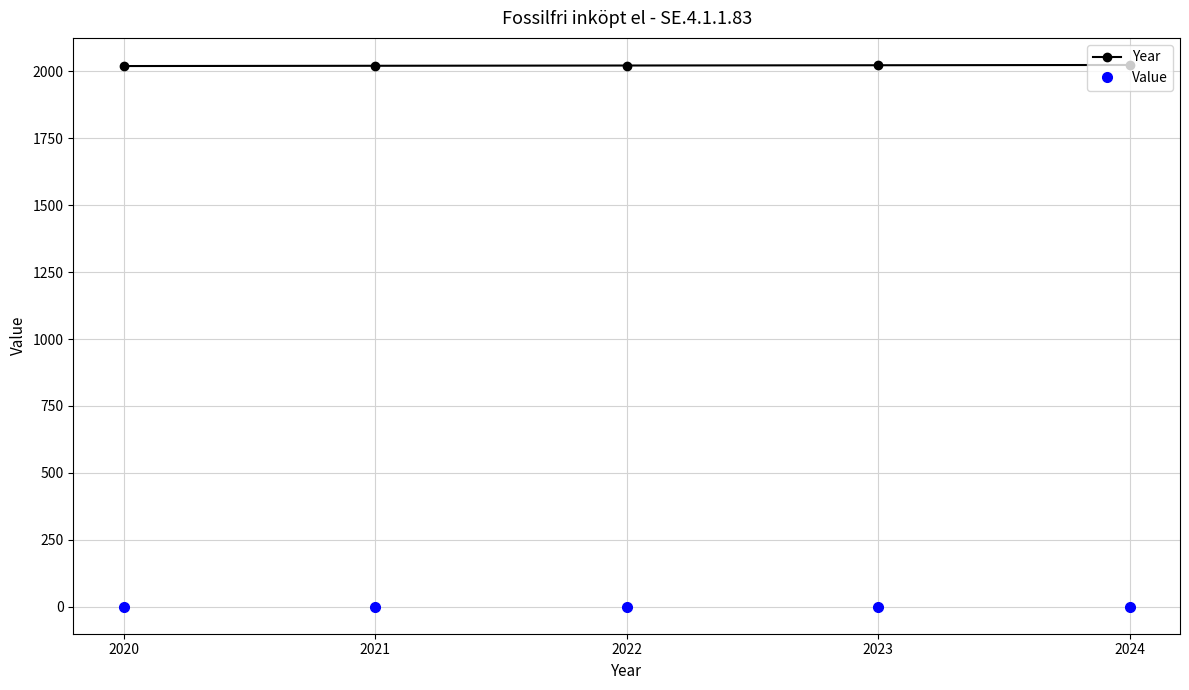

True or false: Value has more than 2 interior local peaks.

False